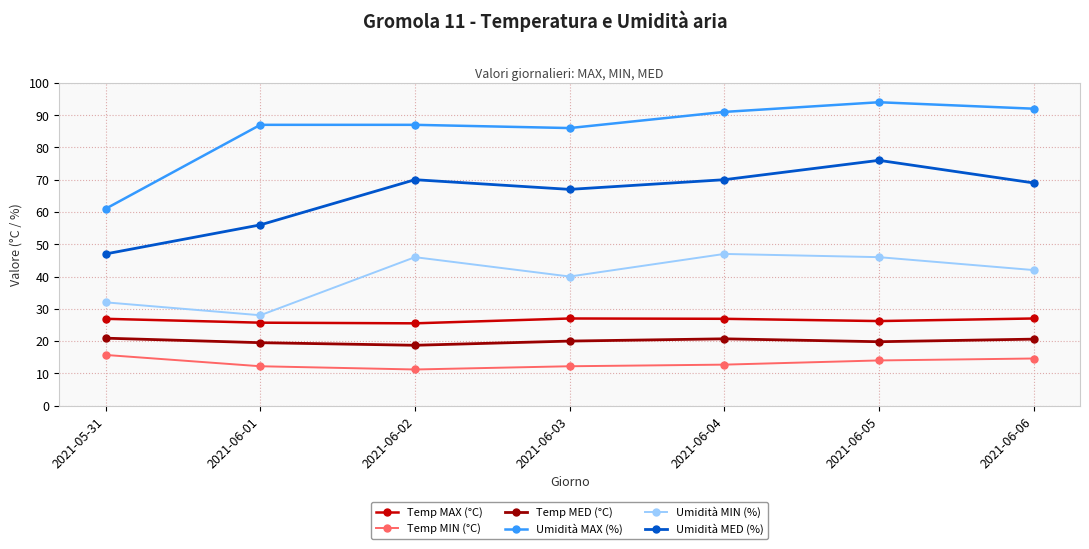

Where does the Temp MAX (°C) series first go above 26?

2021-05-31